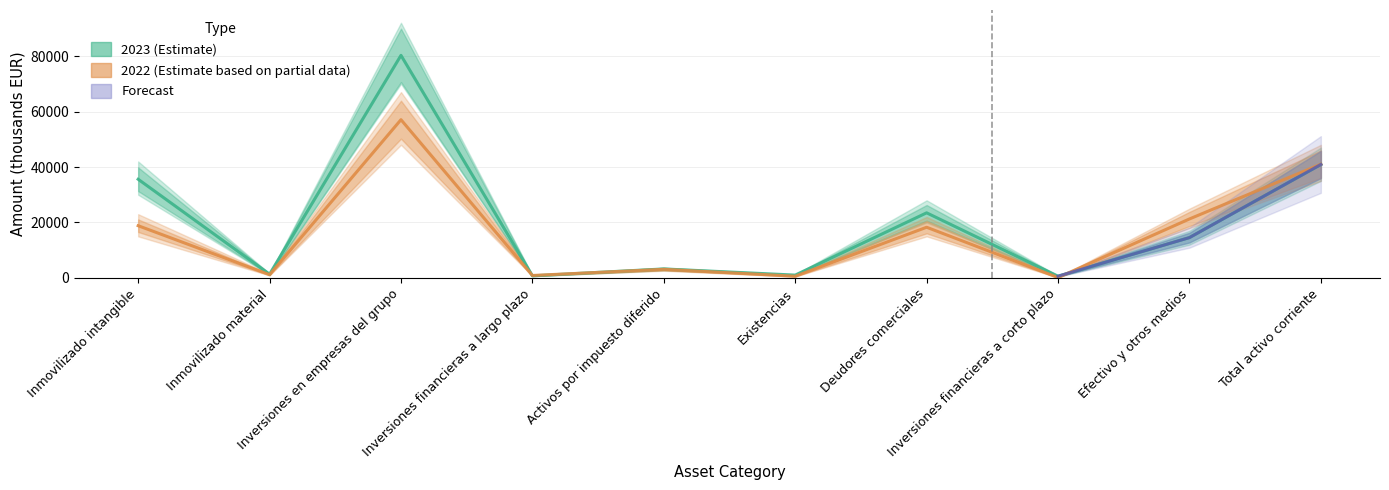

What is the difference between the highest and lowest values at Deudores comerciales?

5197